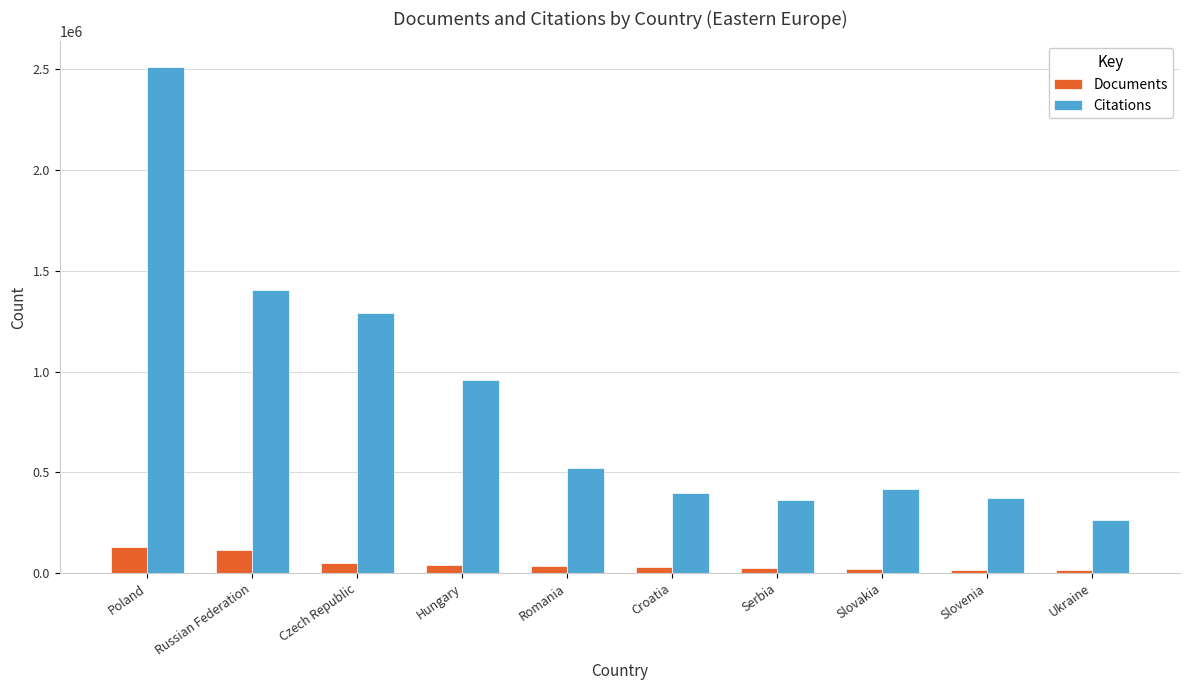

Where does the Documents series first go above 33810?

Poland